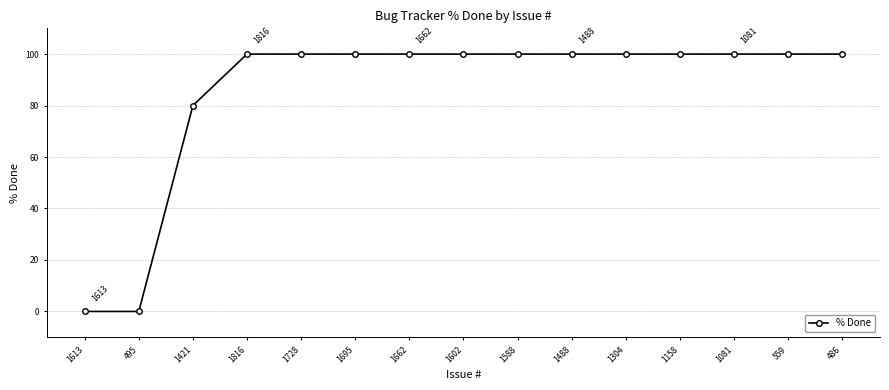

Where is the data nearest to the value 50?

1421